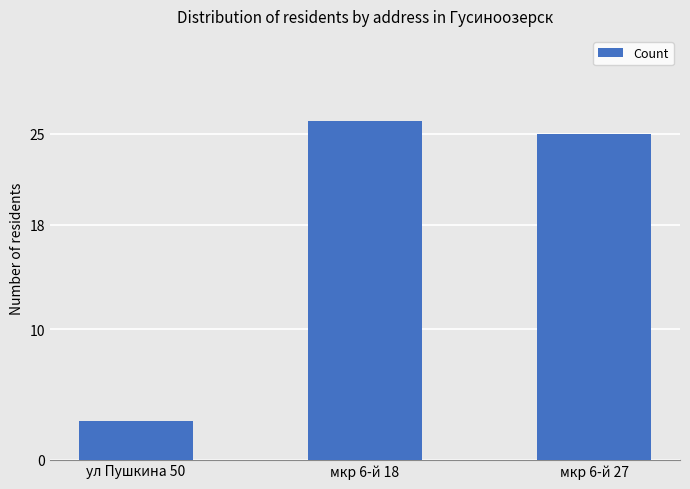

Count the number of categories in the chart.

3